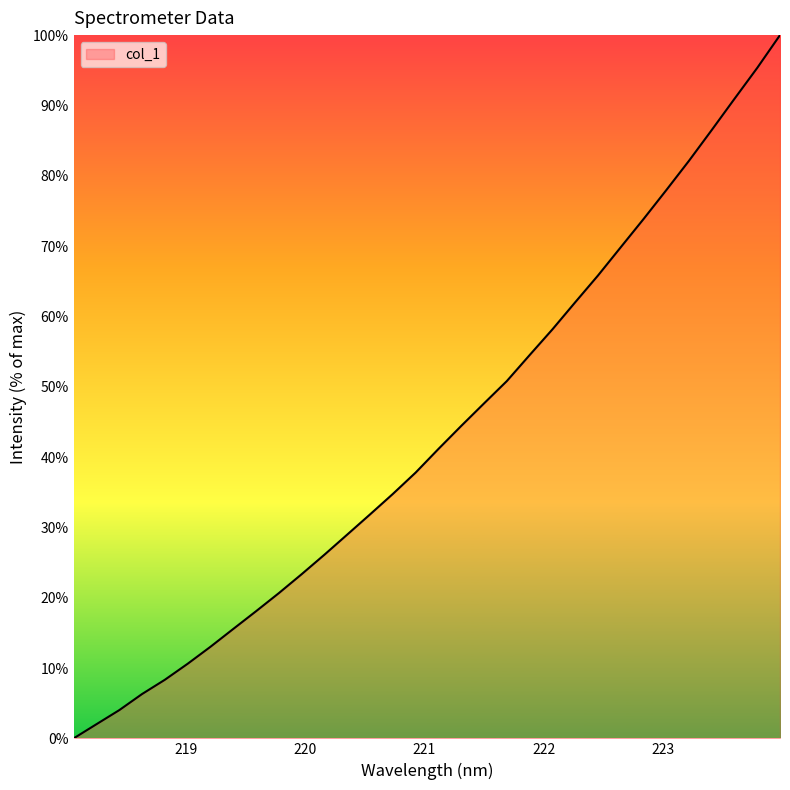

What is the maximum value shown in the chart?

100.0